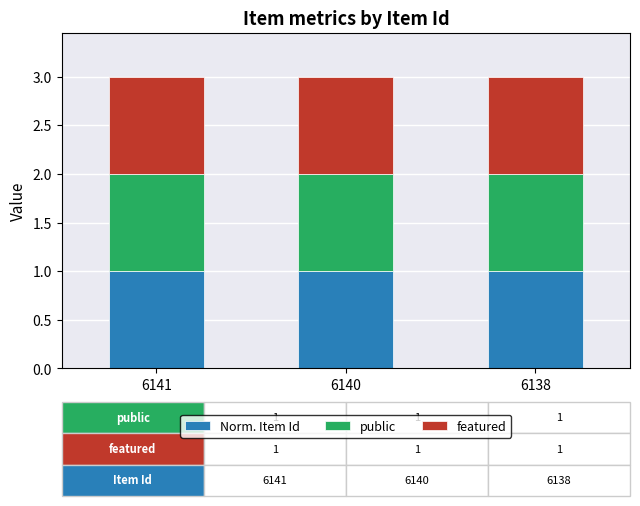

How many bars are there in total?

3